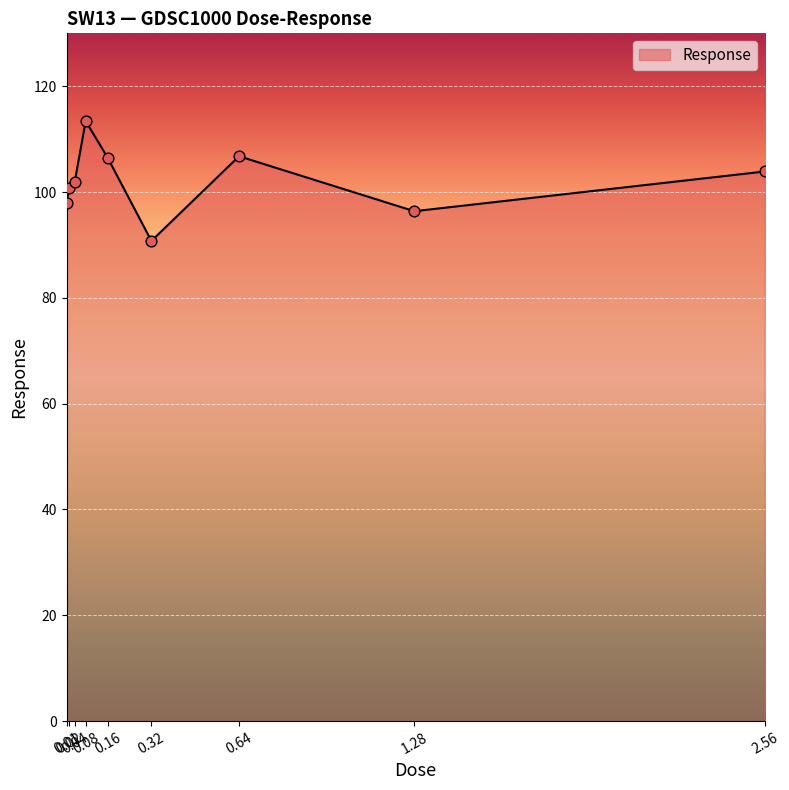

What is the change in value from 0.01 to 2.56?

+6.0